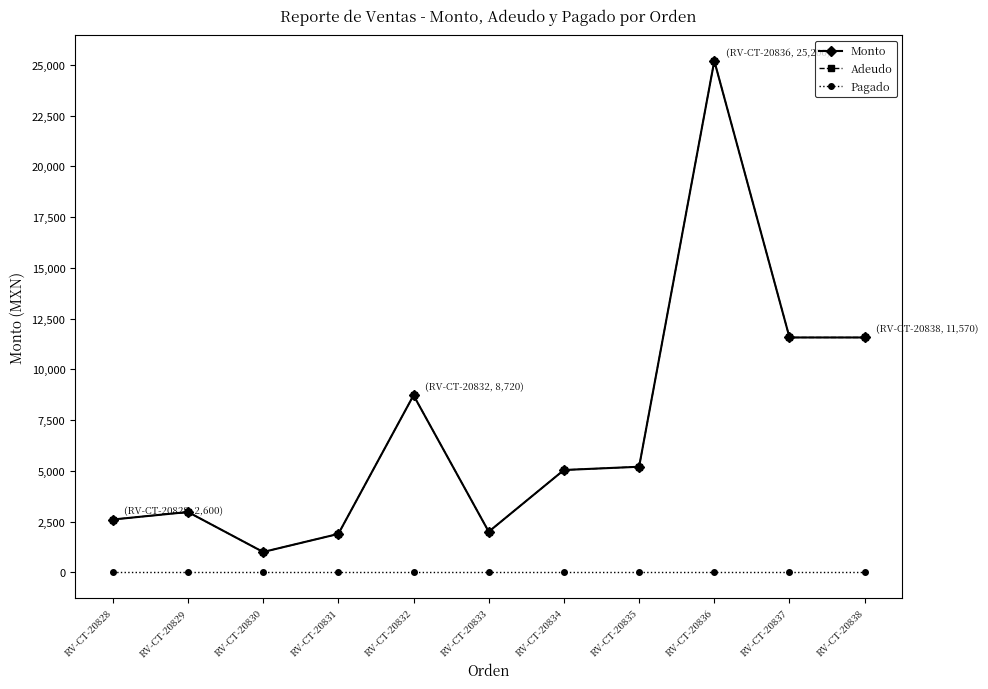

What is the total value across all series at RV-CT-20835?

10400